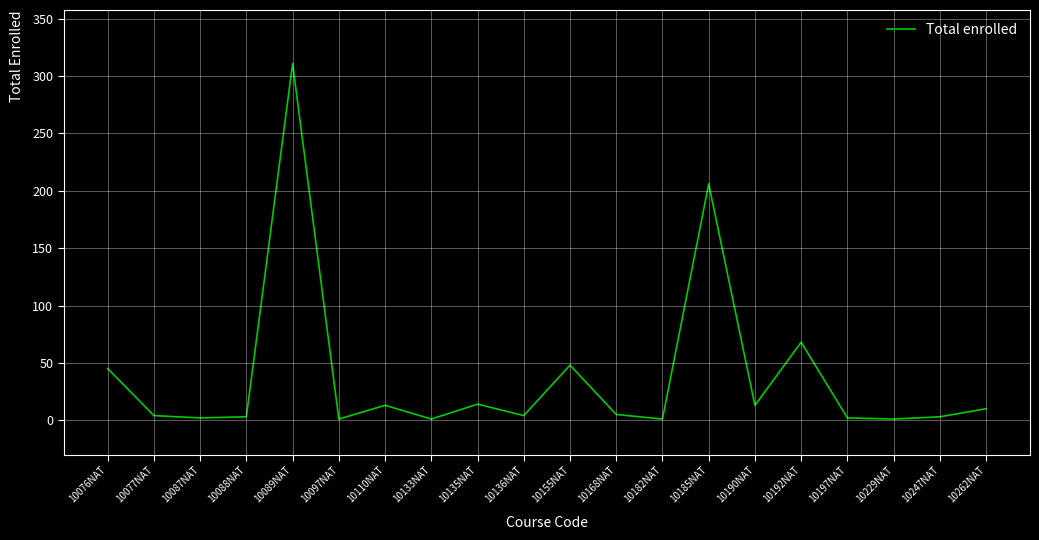

The chart shows a value of 2 at 10197NAT. True or false?

True